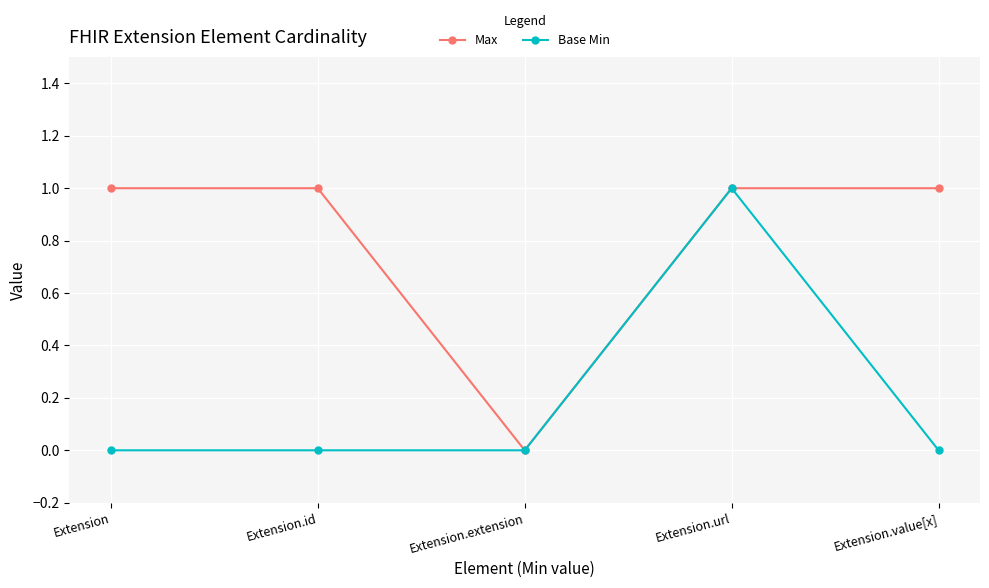

How many categories are shown in the chart?

5